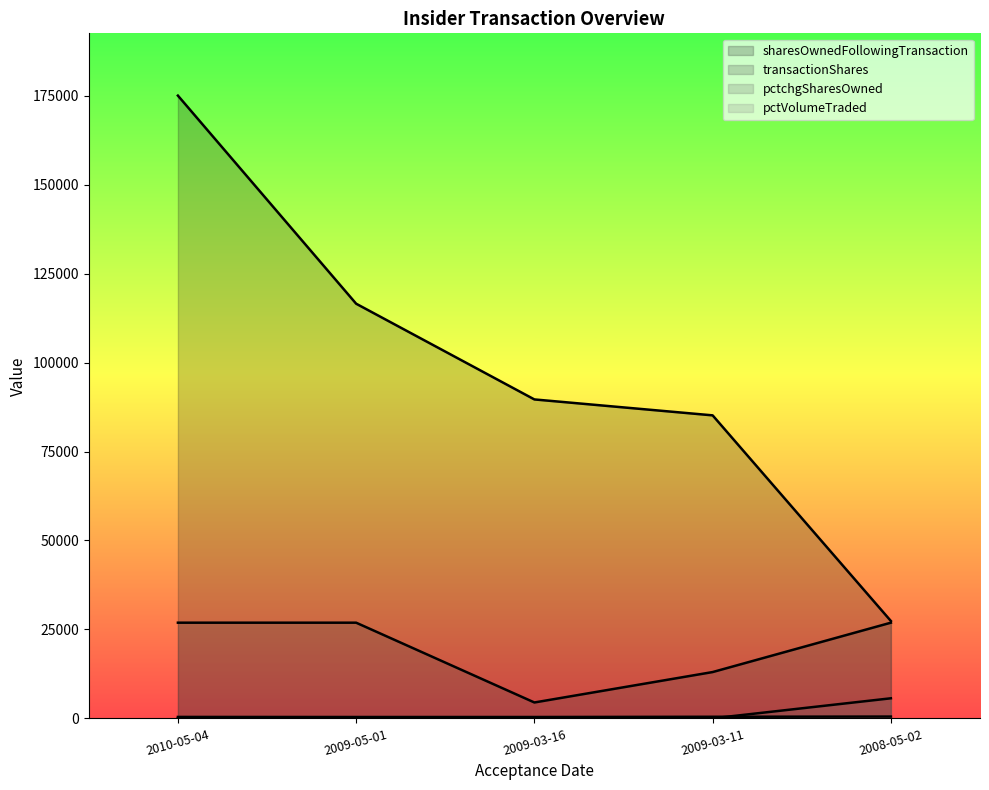

List the labels in order of sharesOwnedFollowingTransaction value, largest first.

2010-05-04, 2009-05-01, 2009-03-16, 2009-03-11, 2008-05-02